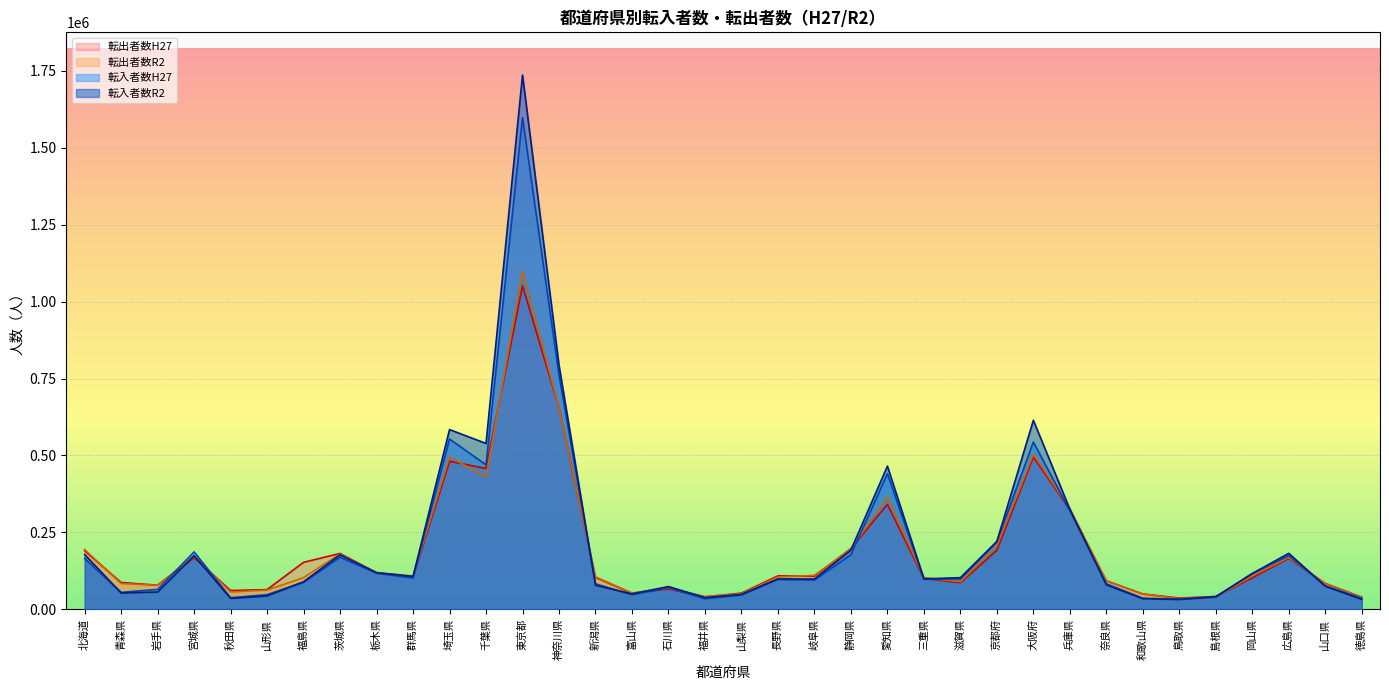

Reading right to left, what are all the values shown in this chart?

転入者数H27: 徳島県=35822	山口県=76044	広島県=174256	岡山県=116056	島根県=39586	鳥取県=32480	和歌山県=35594	奈良県=82830	兵庫県=320343	大阪府=543622	京都府=219097	滋賀県=98528	三重県=97498	愛知県=440536	静岡県=177007	岐阜県=94713	長野県=96985	山梨県=46190	福井県=33987	石川県=70220	富山県=46889	新潟県=82613	神奈川県=760996	東京都=1598285	千葉県=469546	埼玉県=553291	群馬県=101323	栃木県=116914	茨城県=169037	福島県=87287	山形県=47398	秋田県=37436	宮城県=186280	岩手県=64338	青森県=54950	北海道=164640
転入者数R2: 徳島県=31946	山口県=74926	広島県=181724	岡山県=116105	島根県=40872	鳥取県=31862	和歌山県=34398	奈良県=79237	兵庫県=325088	大阪府=614173	京都府=220475	滋賀県=102588	三重県=98571	愛知県=465097	静岡県=192453	岐阜県=98162	長野県=98437	山梨県=48177	福井県=37847	石川県=73682	富山県=49915	新潟県=77960	神奈川県=793115	東京都=1736428	千葉県=538884	埼玉県=583961	群馬県=106660	栃木県=118769	茨城県=177014	福島県=89480	山形県=43396	秋田県=35291	宮城県=174149	岩手県=56123	青森県=52702	北海道=177739
転出者数H27: 徳島県=39300	山口県=83789	広島県=165398	岡山県=101938	島根県=41388	鳥取県=36170	和歌山県=49540	奈良県=92394	兵庫県=323727	大阪府=494700	京都府=191709	滋賀県=86103	三重県=100367	愛知県=340668	静岡県=197359	岐阜県=107317	長野県=108451	山梨県=52361	福井県=40056	石川県=65819	富山県=51675	新潟県=103424	神奈川県=655372	東京都=1051292	千葉県=457503	埼玉県=481027	群馬県=104304	栃木県=118308	茨城県=181451	福島県=152425	山形県=63845	秋田県=60794	宮城県=168114	岩手県=78005	青森県=86920	北海道=189739
転出者数R2: 徳島県=38917	山口県=83746	広島県=168130	岡山県=107987	島根県=39956	鳥取県=34131	和歌山県=49345	奈良県=91519	兵庫県=327612	大阪府=503603	京都府=205458	滋賀県=89441	三重県=103203	愛知県=364585	静岡県=195680	岐阜県=110204	長野県=104801	山梨県=50351	福井県=41326	石川県=68735	富山県=52907	新潟県=105126	神奈川県=654579	東京都=1098192	千葉県=430560	埼玉県=495040	群馬県=108040	栃木県=119403	茨城県=179840	福島県=102756	山形県=62282	秋田県=55886	宮城県=172727	岩手県=78280	青森県=83398	北海道=193996